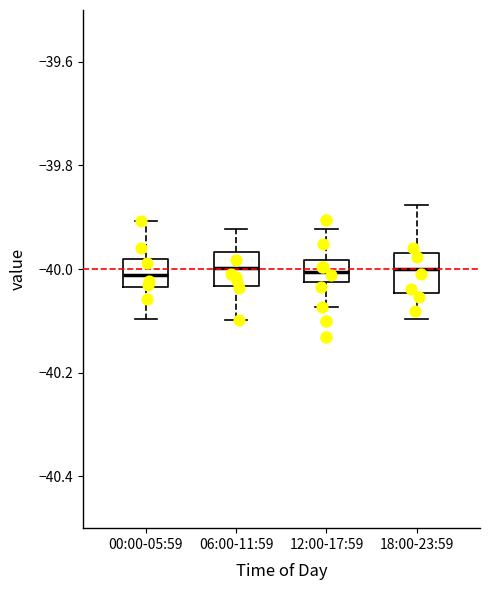

Reading left to right, read every box against the y-axis: the position of its median line, the range the box covers, and the ends of its whiskers. The values are not printed on the chart, so give them approximately, as read against the axis.

00:00-05:59: median -40.02, box -40.04 to -39.98, whiskers -40.10 to -39.90
06:00-11:59: median -40.00, box -40.04 to -39.96, whiskers -40.10 to -39.92
12:00-17:59: median -40.00, box -40.02 to -39.98, whiskers -40.08 to -39.92
18:00-23:59: median -40.00, box -40.04 to -39.96, whiskers -40.10 to -39.88